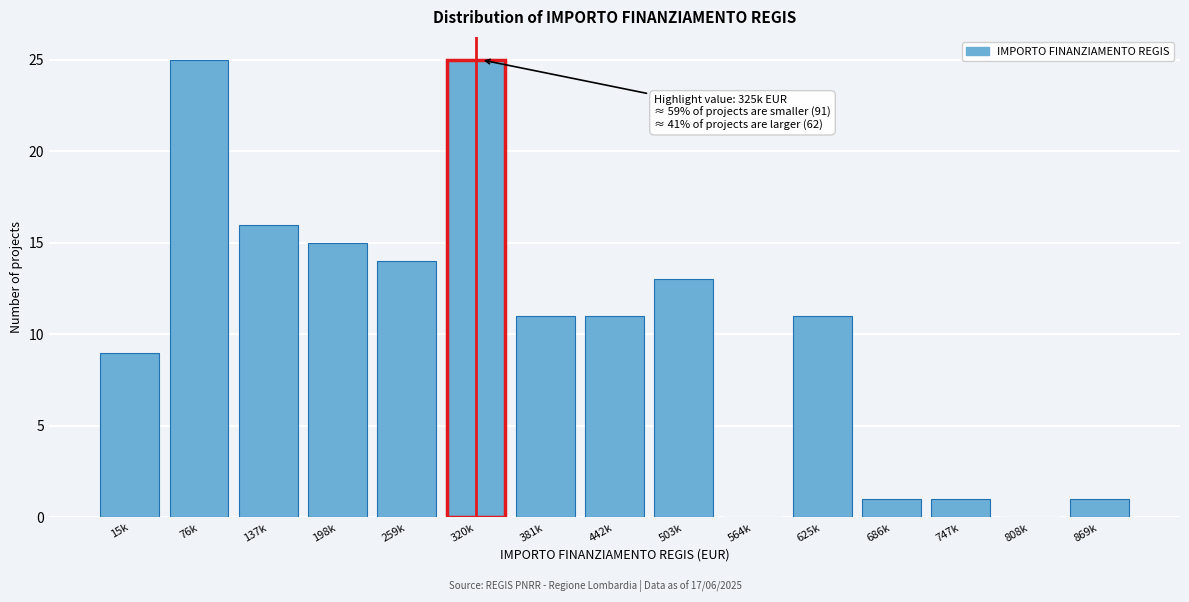

Reading left to right, list all the values displayed in this chart.

15k=9	76k=25	137k=16	198k=15	259k=14	320k=25	381k=11	442k=11	503k=13	564k=0	625k=11	686k=1	747k=1	808k=0	869k=1